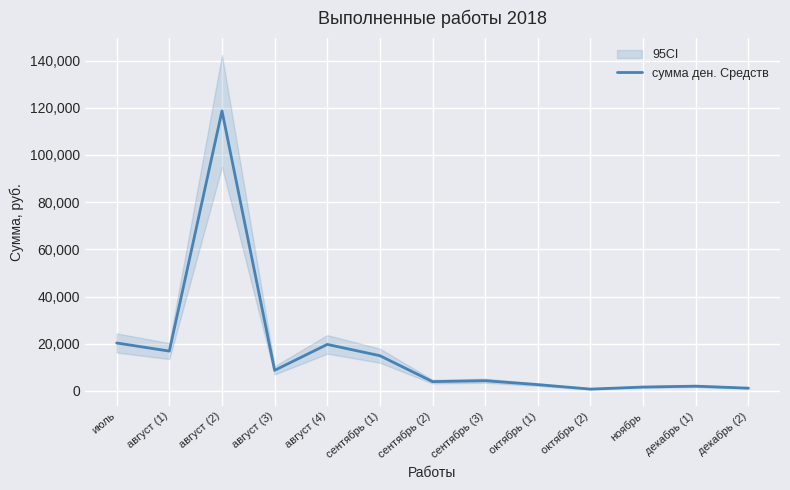

Count the number of data series in this chart.

1